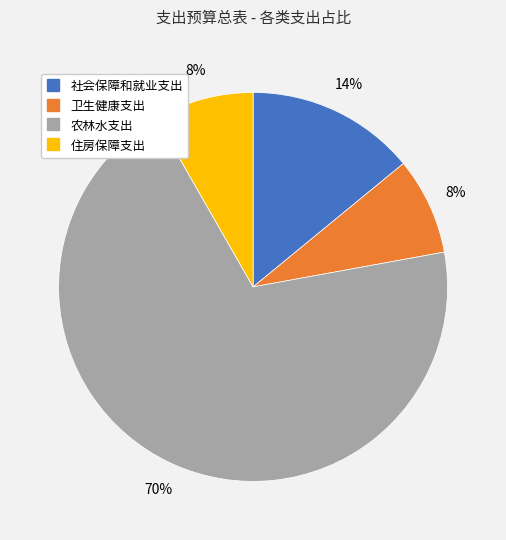

To the nearest percent, what portion does 卫生健康支出 represent?

8%